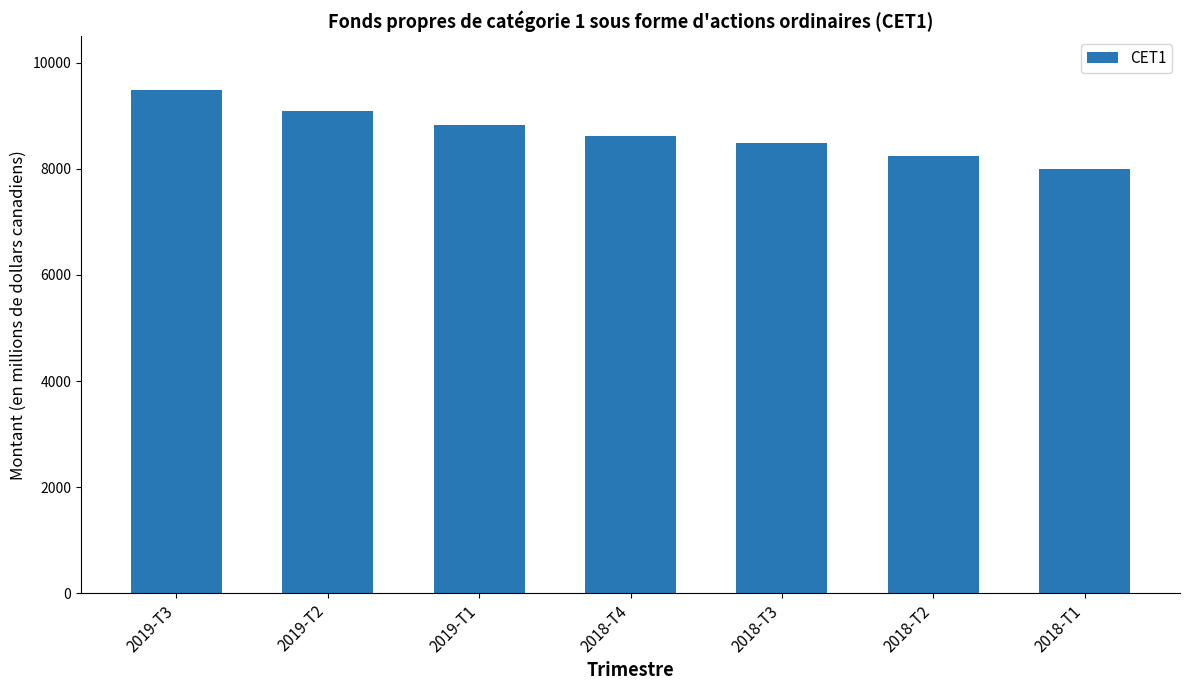

What is the ratio of the value at 2018-T3 to the value at 2018-T1?

1.1